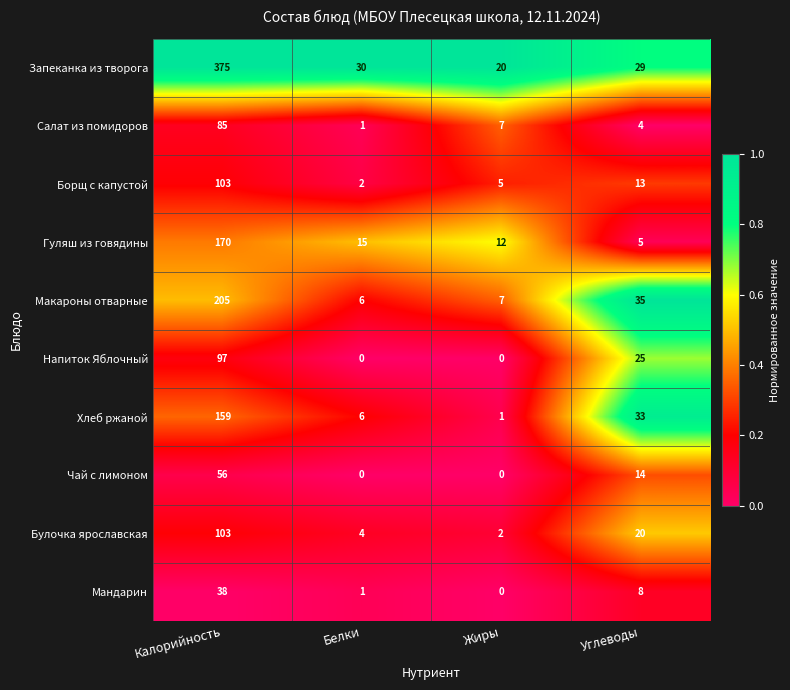

What is the difference between the highest and lowest values at Калорийность?

337